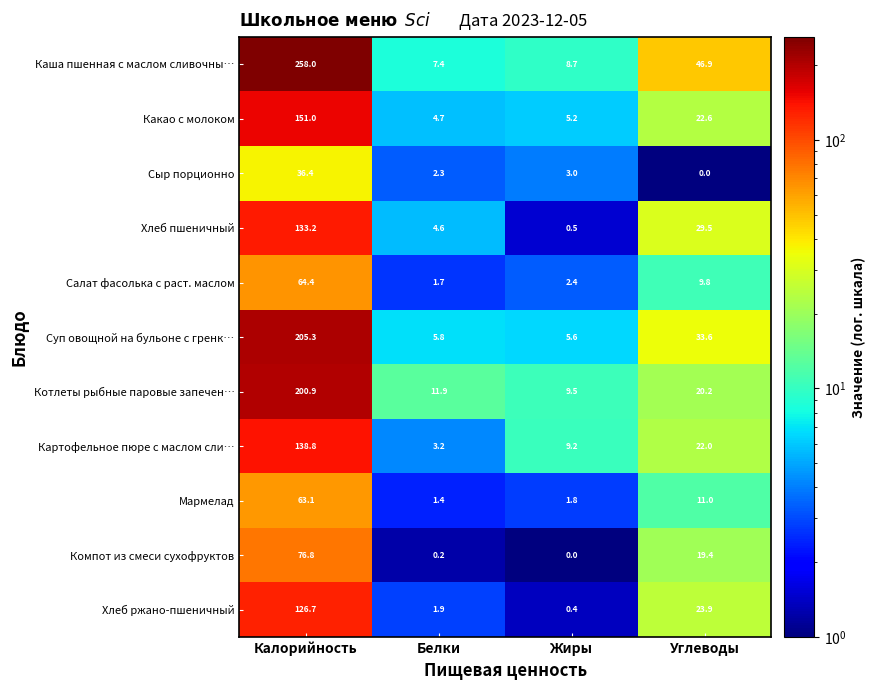

Where is Картофельное пюре с маслом сли… nearest to the value 71?

Углеводы